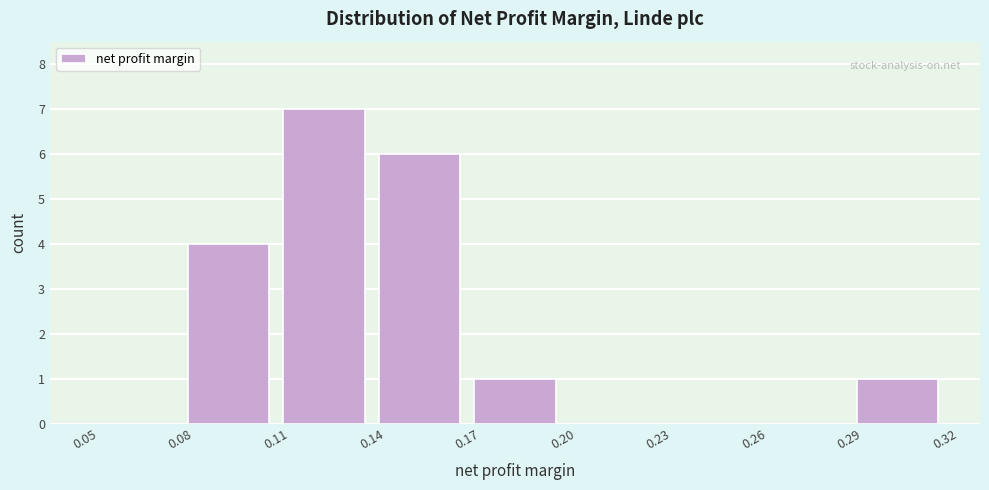

Reading left to right, list every bar in this chart as the range it spans on the x-axis followed by its height. The values are not printed on the chart, so give them approximately, as read against the axis.

0.05 to 0.08: 0
0.08 to 0.11: 4
0.11 to 0.14: 7
0.14 to 0.17: 6
0.17 to 0.20: 1
0.20 to 0.23: 0
0.23 to 0.26: 0
0.26 to 0.29: 0
0.29 to 0.32: 1